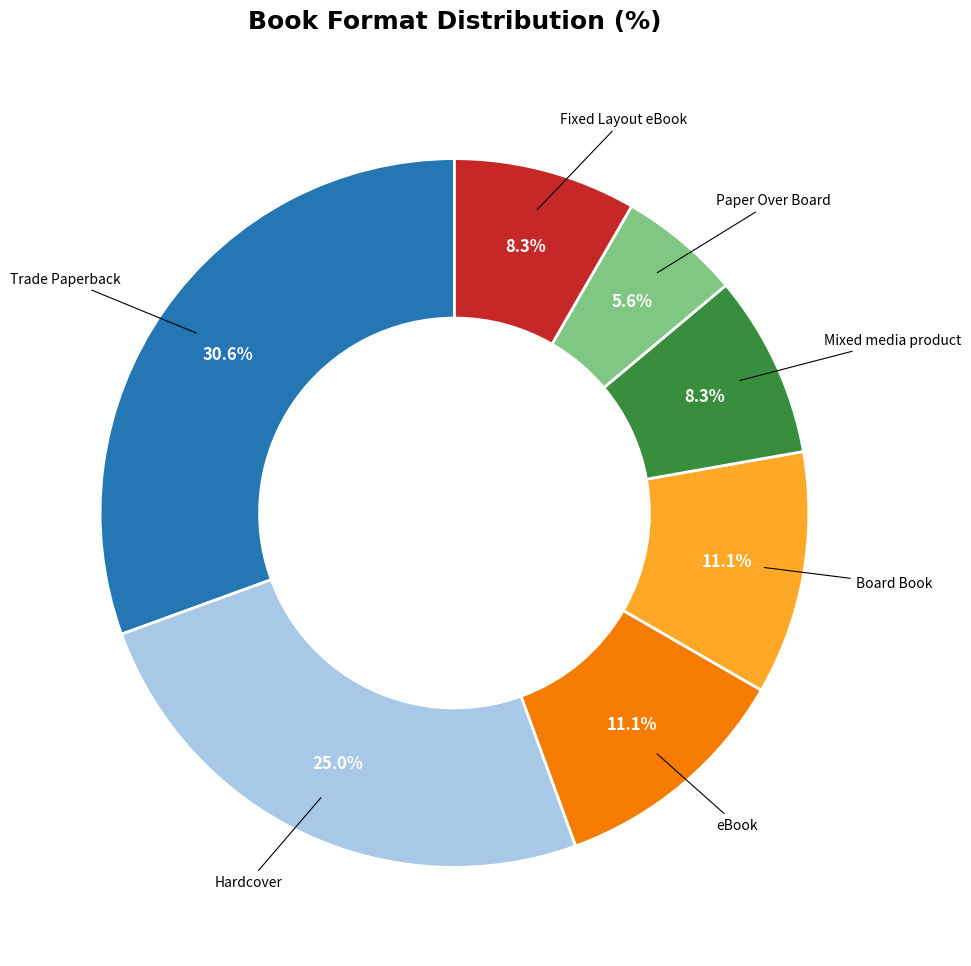

Does eBook represent more than half of the total?

No